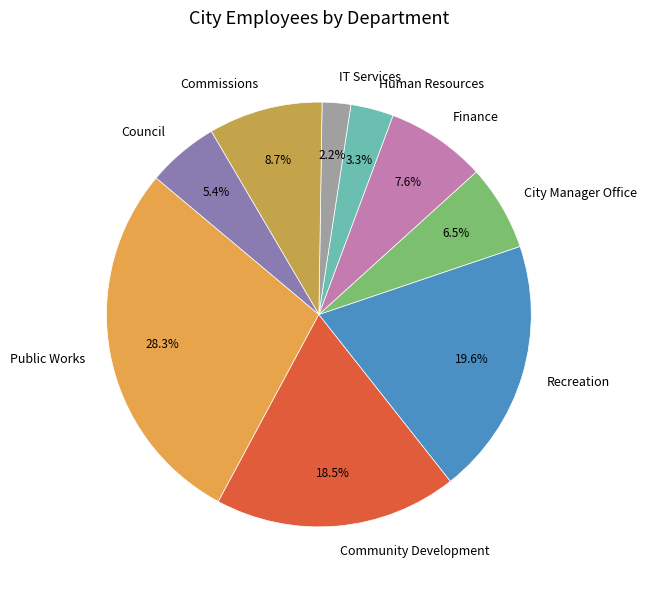

Is it true that Public Works is 28% of the pie?

True